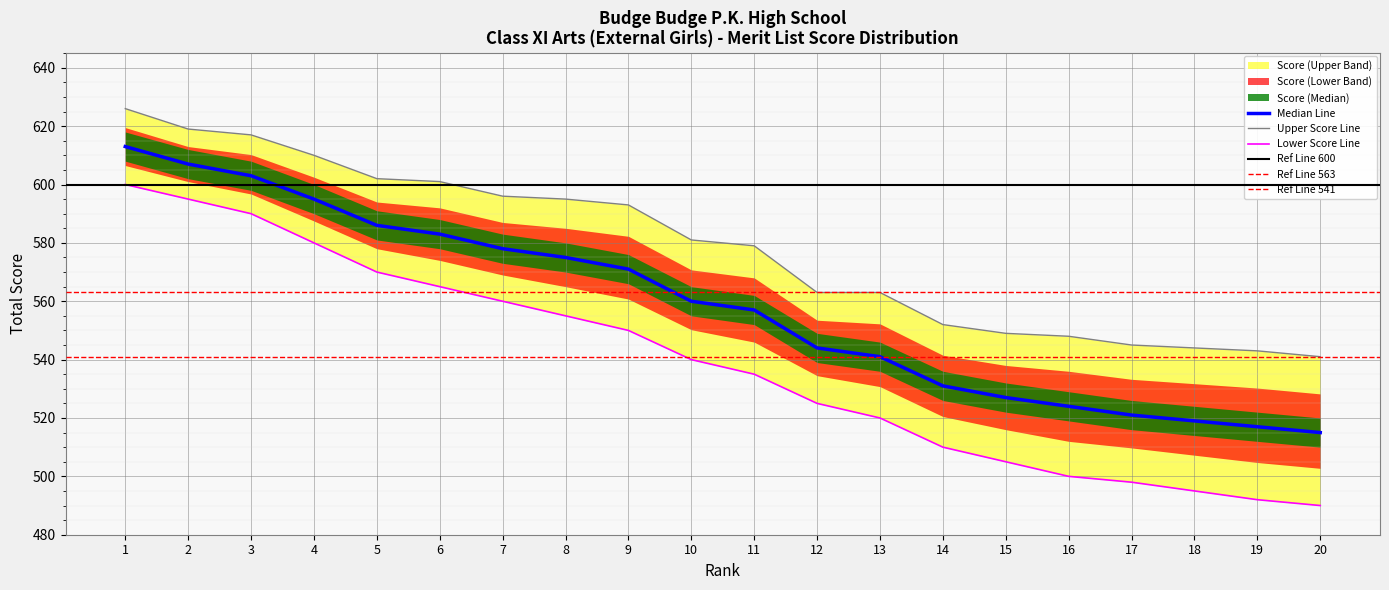

What is the smallest value displayed?

490